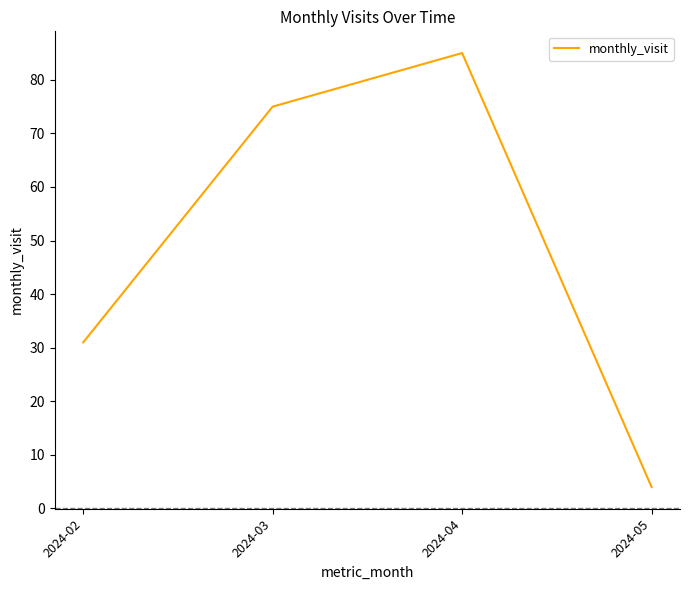

Rank the categories by value from lowest to highest.

2024-05, 2024-02, 2024-03, 2024-04